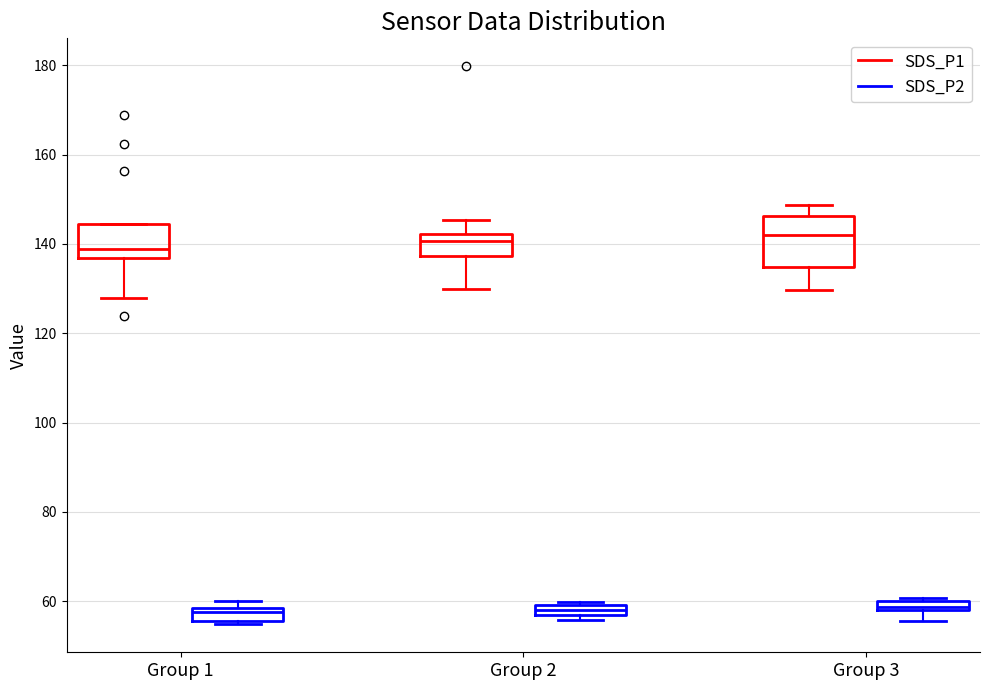

Which box is the tallest, from its lower edge to its upper edge?

Group 3 (SDS_P1)